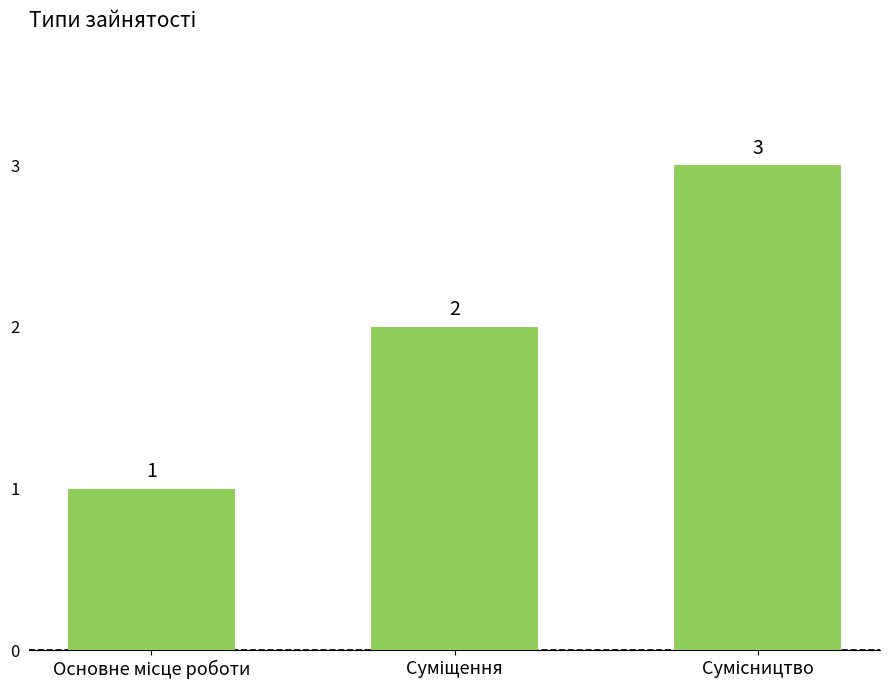

What is the difference between the maximum and second lowest values?

1